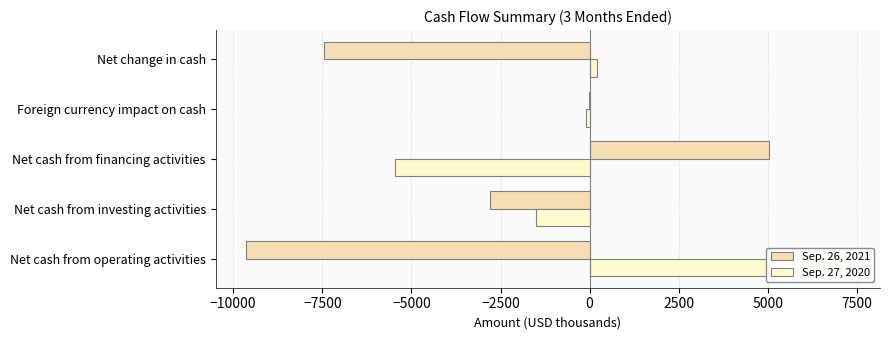

Are the bars horizontal?

Yes